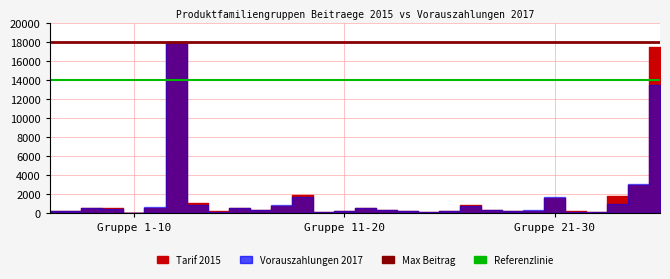

What is the sum of the Referenzlinie 14000 values at Gruppe 1-10 and Gruppe 11-20?

28000